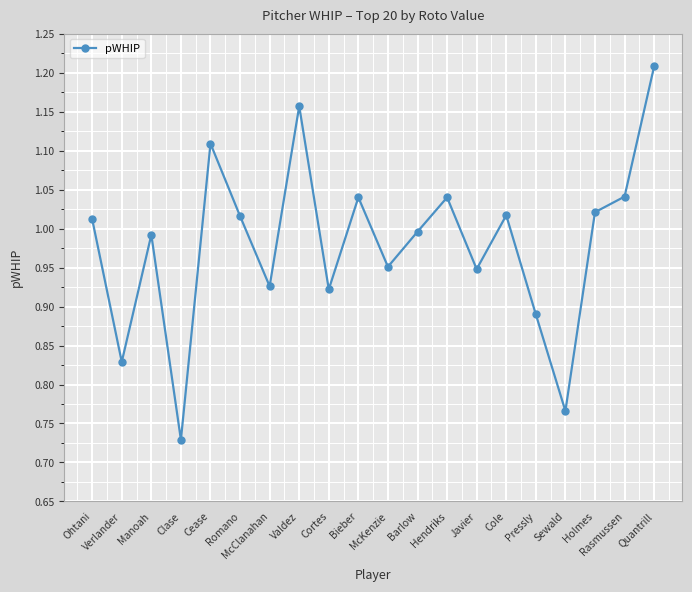

List the labels in order of value, largest first.

Quantrill, Valdez, Cease, Rasmussen, Bieber, Hendriks, Holmes, Cole, Romano, Ohtani, Barlow, Manoah, McKenzie, Javier, McClanahan, Cortes, Pressly, Verlander, Sewald, Clase